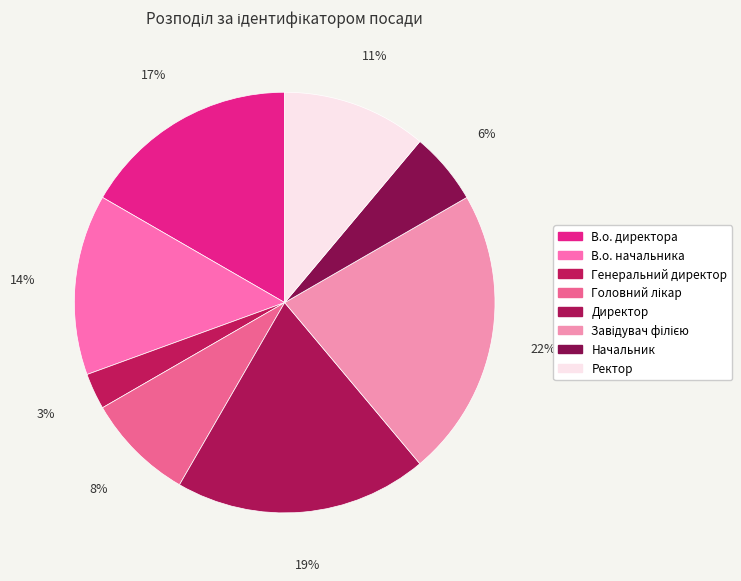

What is the change in value from Директор to Завідувач філією?

+1